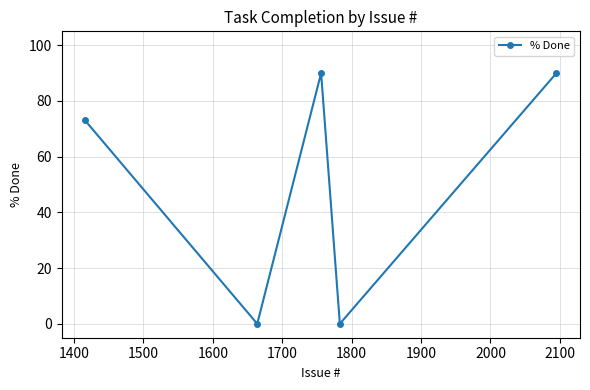

What is the value of the 3rd point from the left?

90